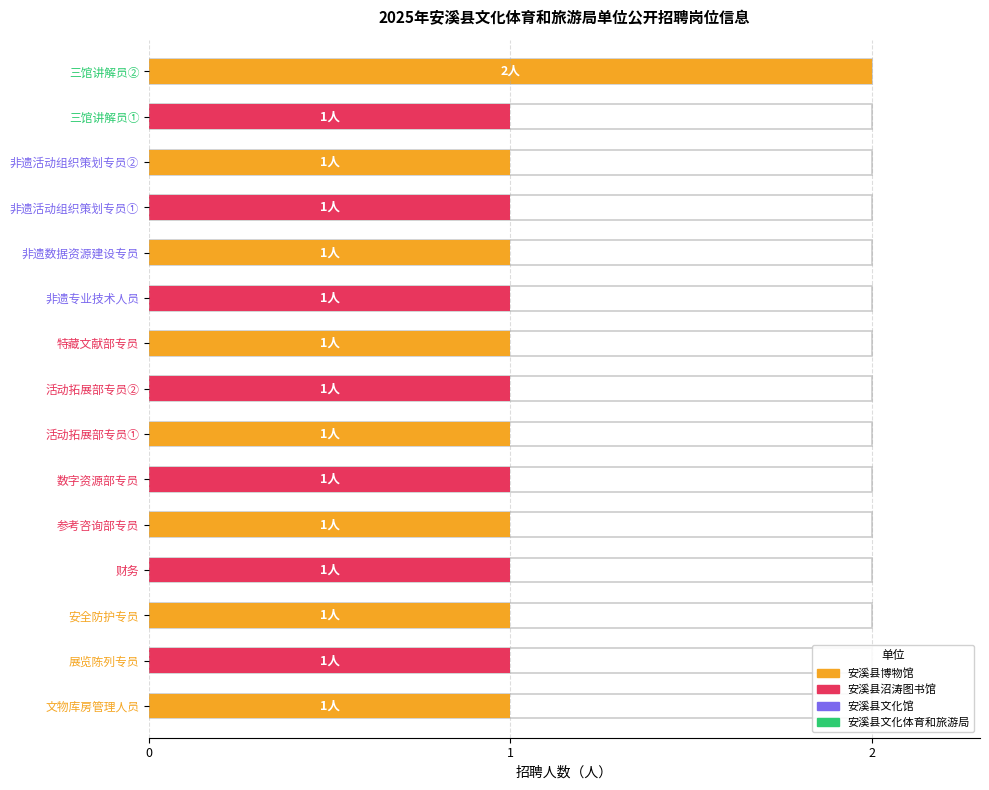

What position from the left is 三馆讲解员①?

14